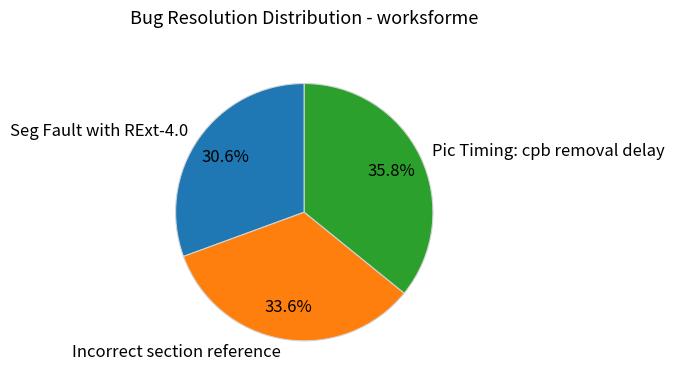

Between Seg Fault with RExt-4.0 and Incorrect section reference, which is larger?

Incorrect section reference